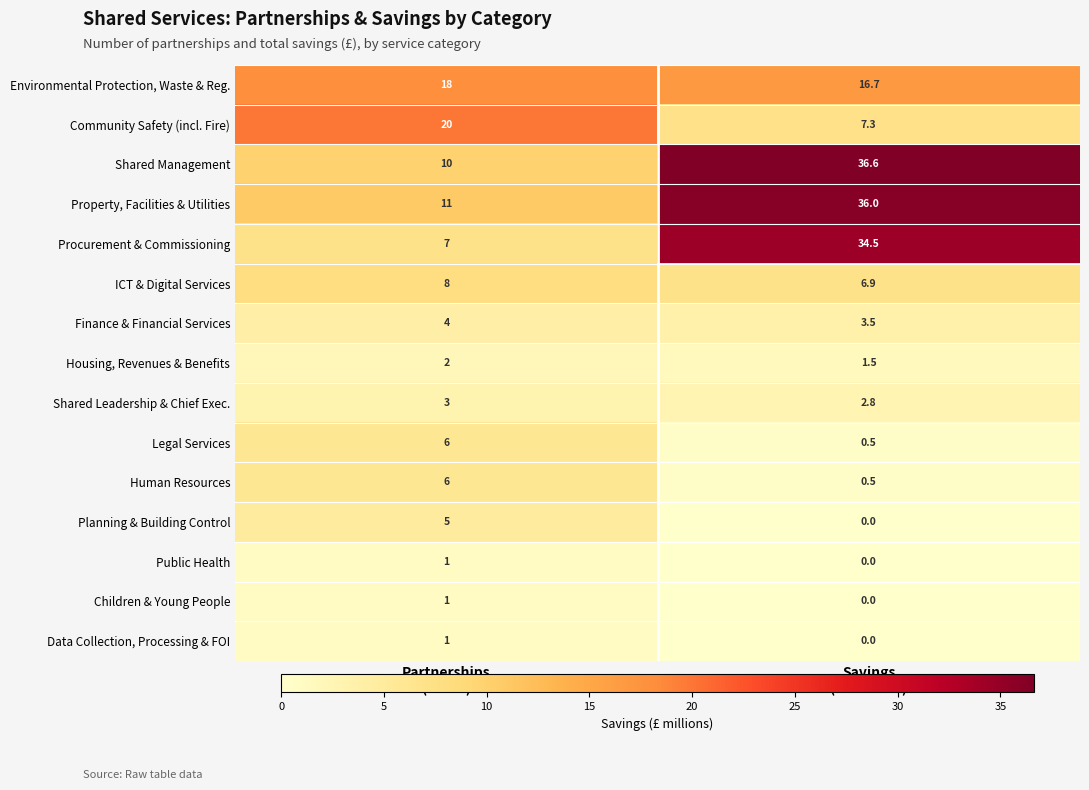

Which series has the largest range (max minus min)?

Procurement & Commissioning